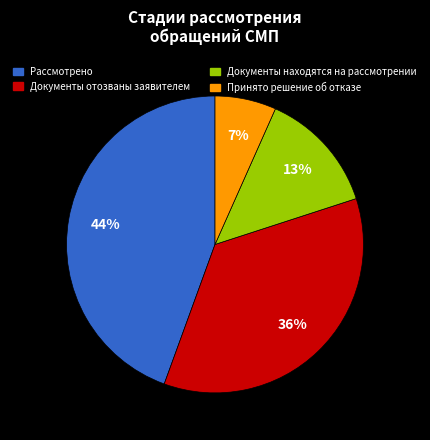

To the nearest percent, what portion does Документы отозваны заявителем represent?

36%